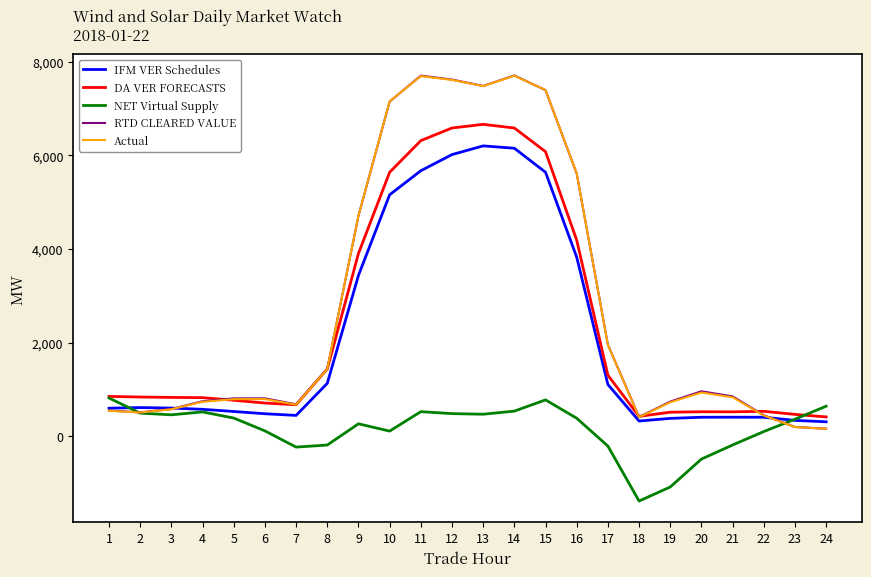

Which series has the largest range (max minus min)?

RTD CLEARED VALUE